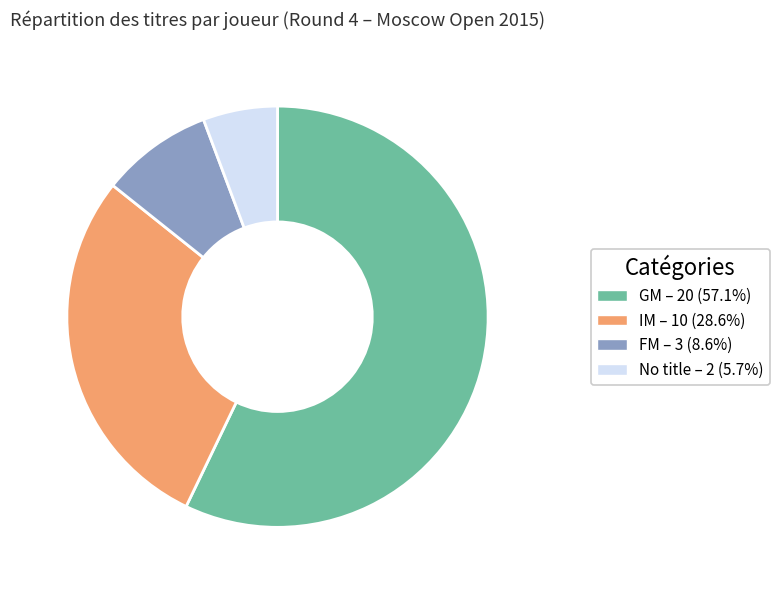

Is there a majority slice in this chart?

Yes